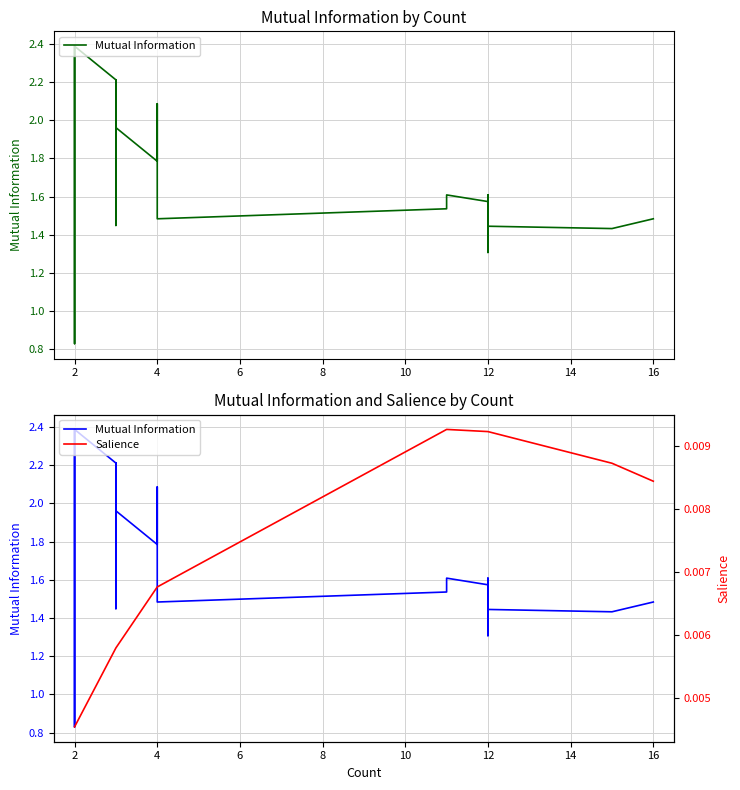

True or false: Mutual Information and Salience cross at least once.

False